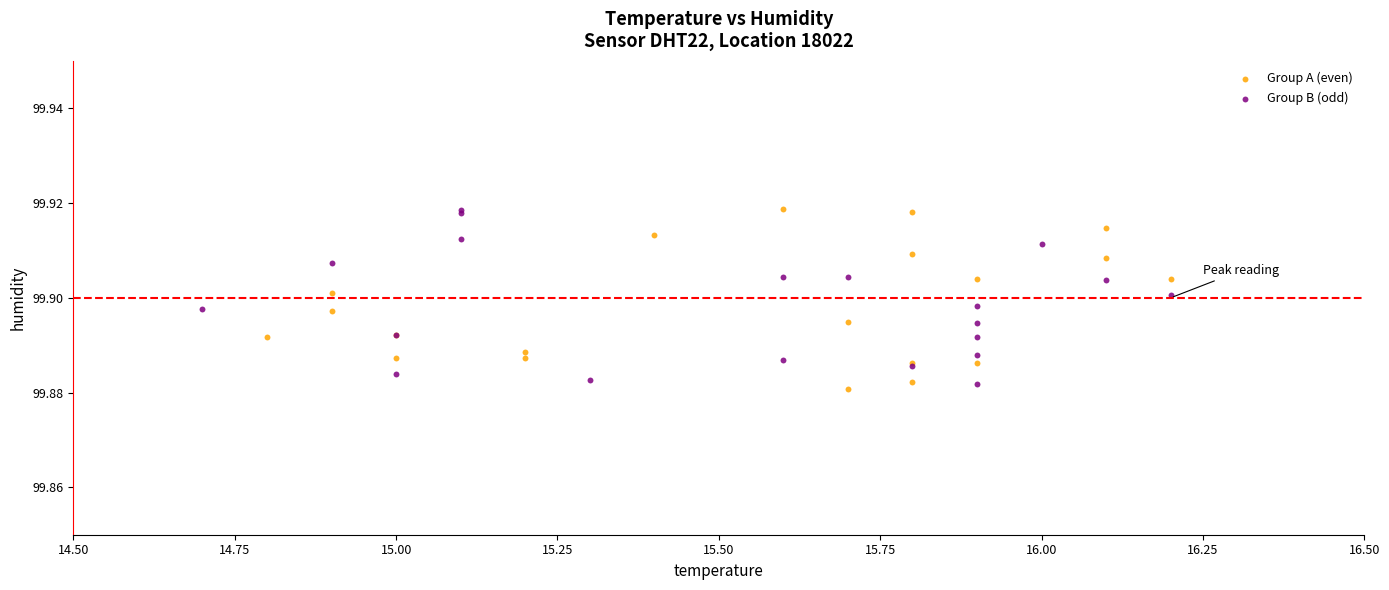

What are all the series names shown in the legend?

Group A (even), Group B (odd)